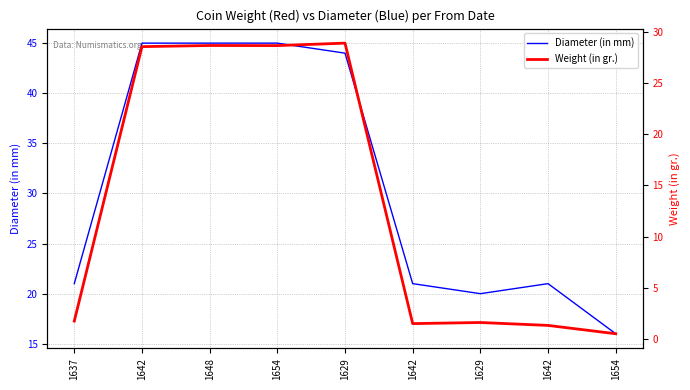

How many series are shown in this chart?

2